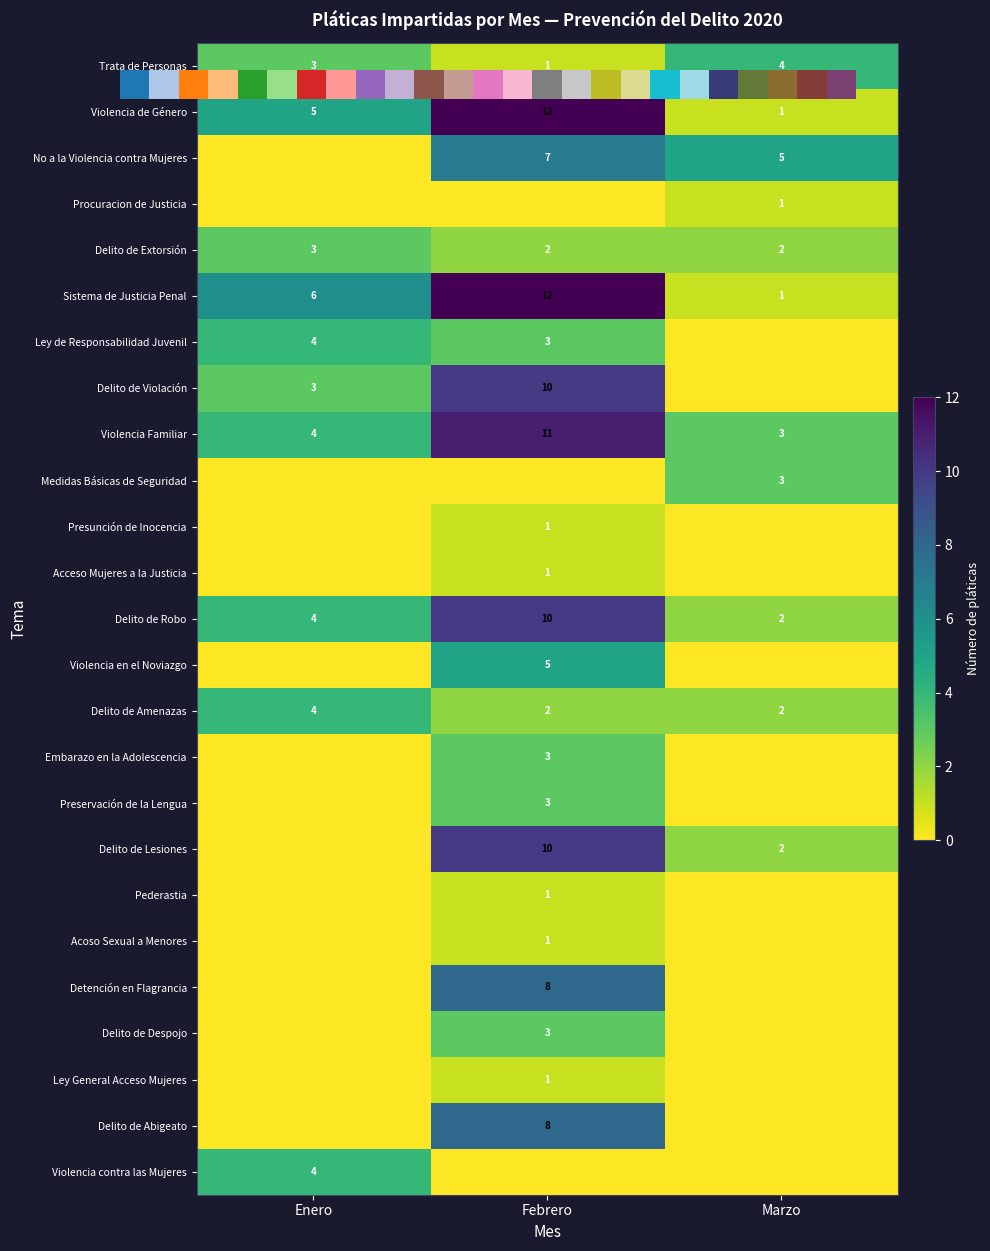

Which category has the lowest value in the Delito de Robo series?

Marzo